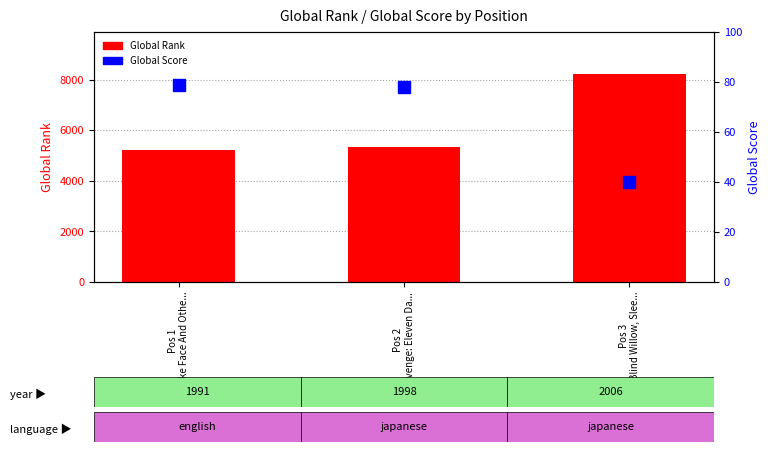

What is the smallest value displayed?

40